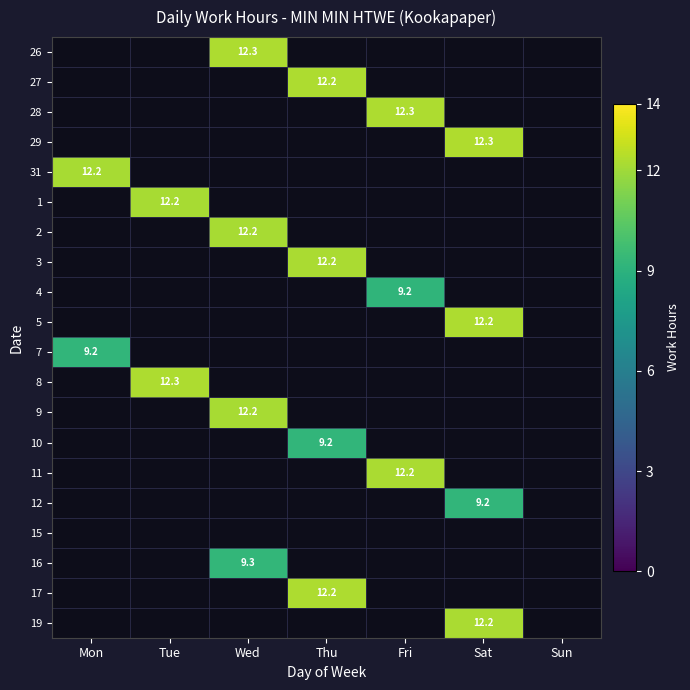

Which has a higher value, Thu or Mon?

Mon